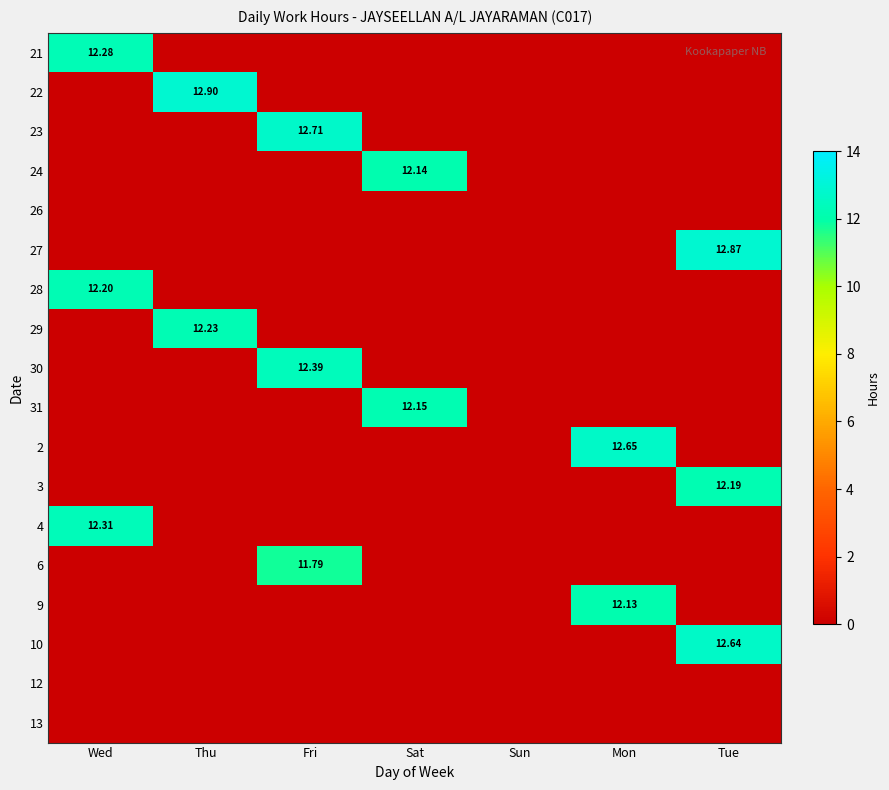

What is the total value across all series at Fri?

36.9